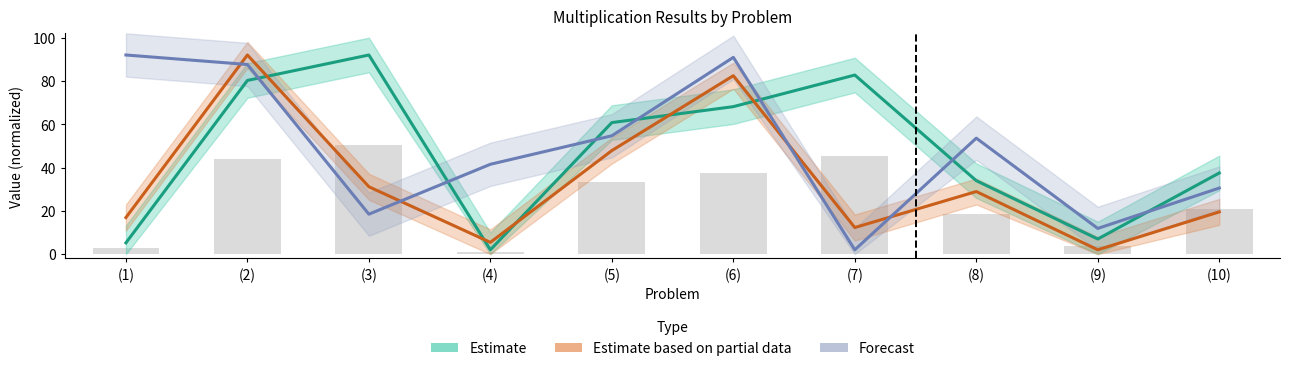

Count the number of categories in the chart.

10